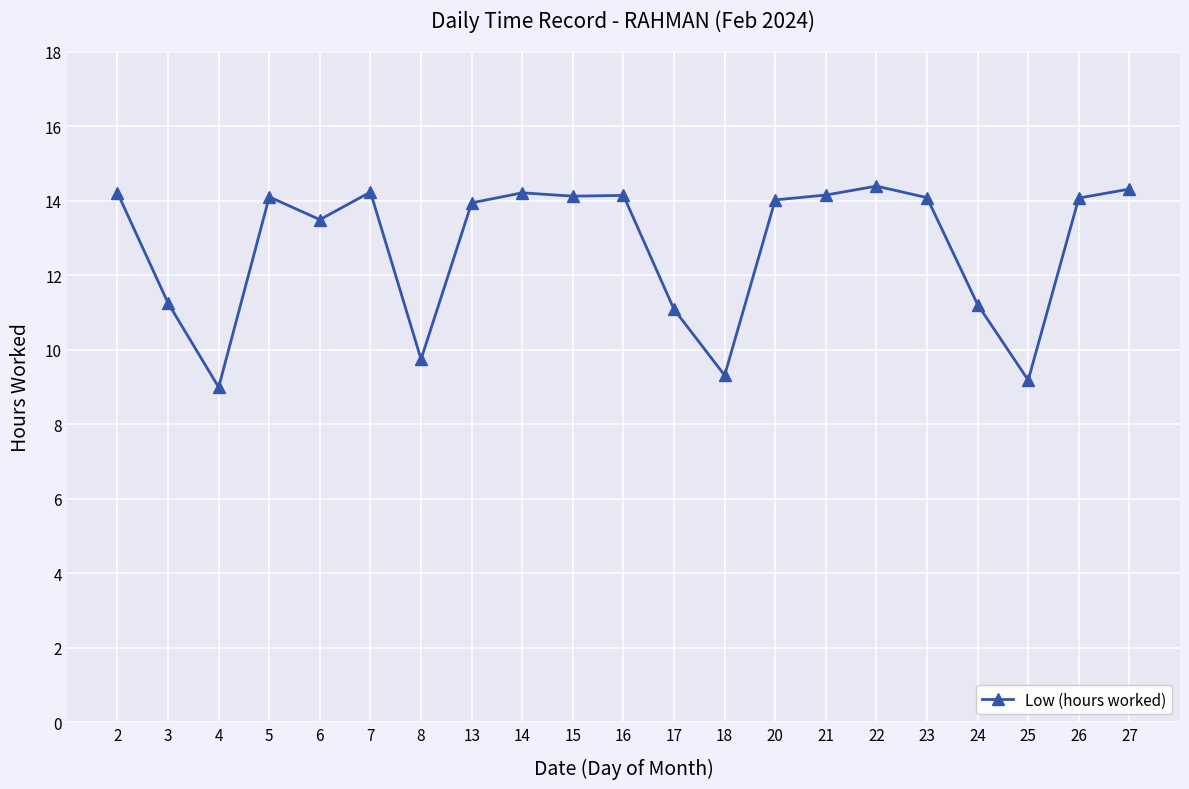

True or false: there are more than 0 points higher than both neighbors.

True